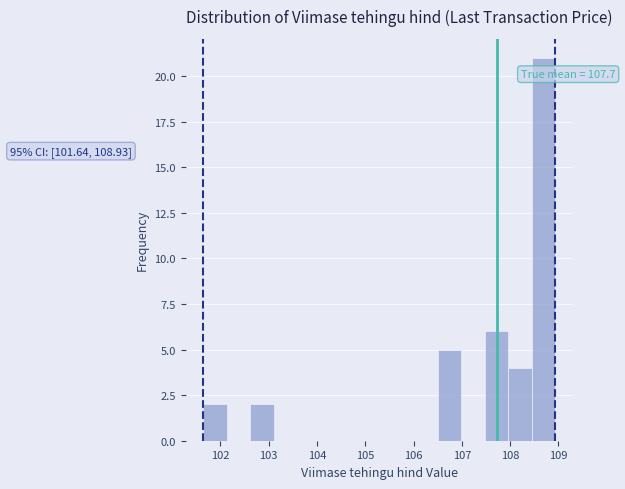

Over which range of the x-axis is the bar tallest?

108.4 to 108.9